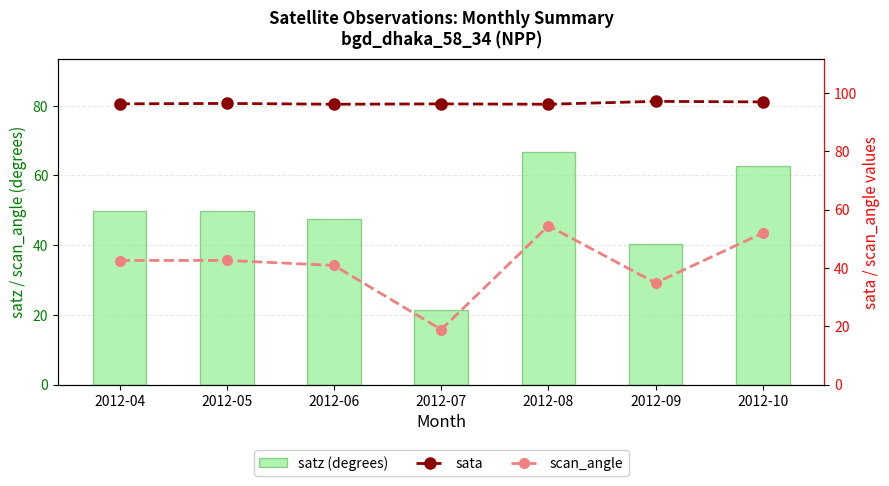

Which series has the widest spread of values?

satz (degrees)